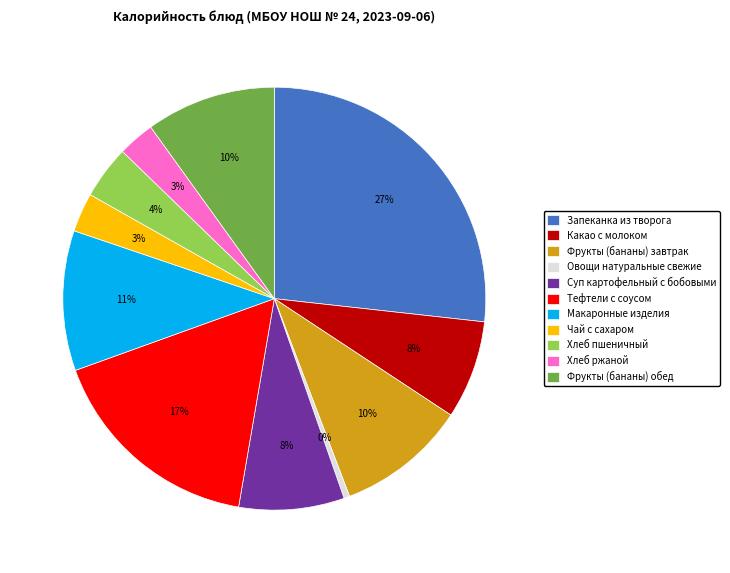

Do Тефтели с соусом and Фрукты (бананы) обед together represent more than half of the pie?

No